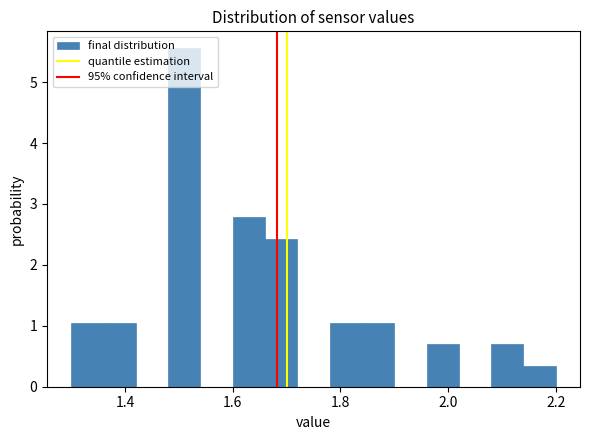

Read against the x-axis, roughly where is the centre of the tallest bar?

1.52